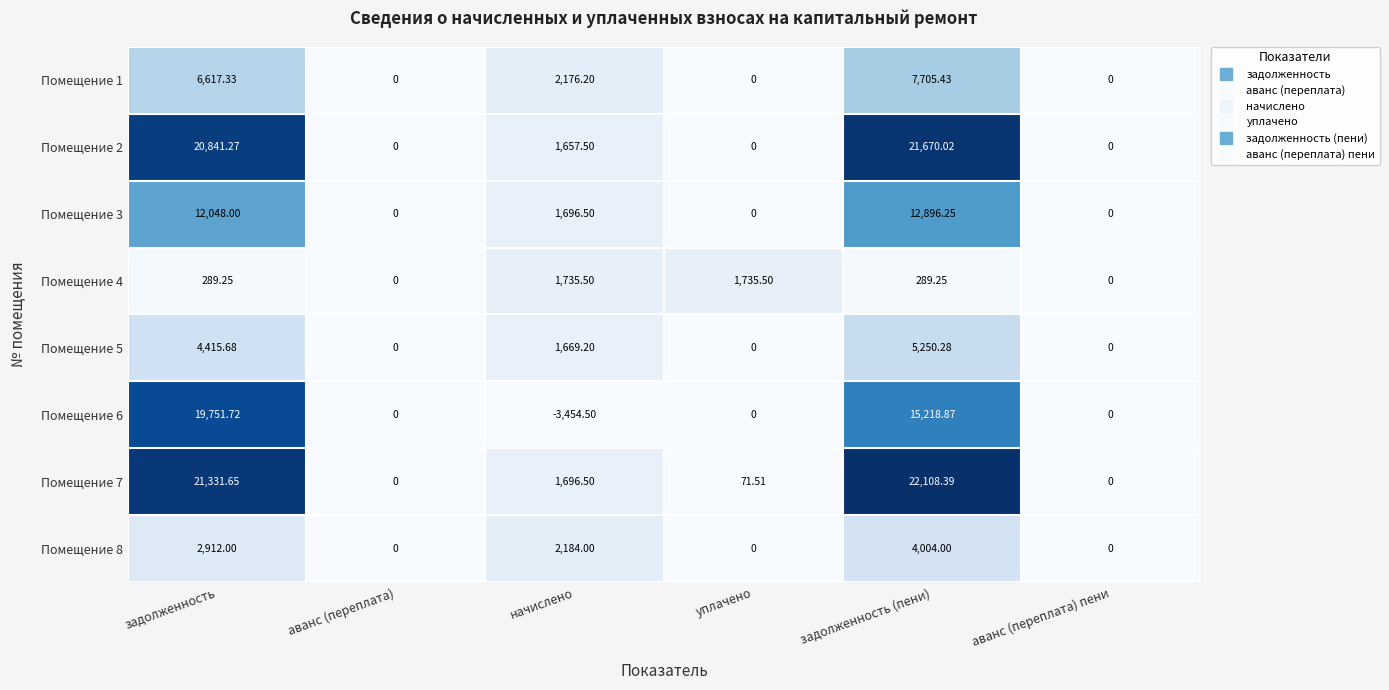

Which category has the lowest value across all series?

начислено